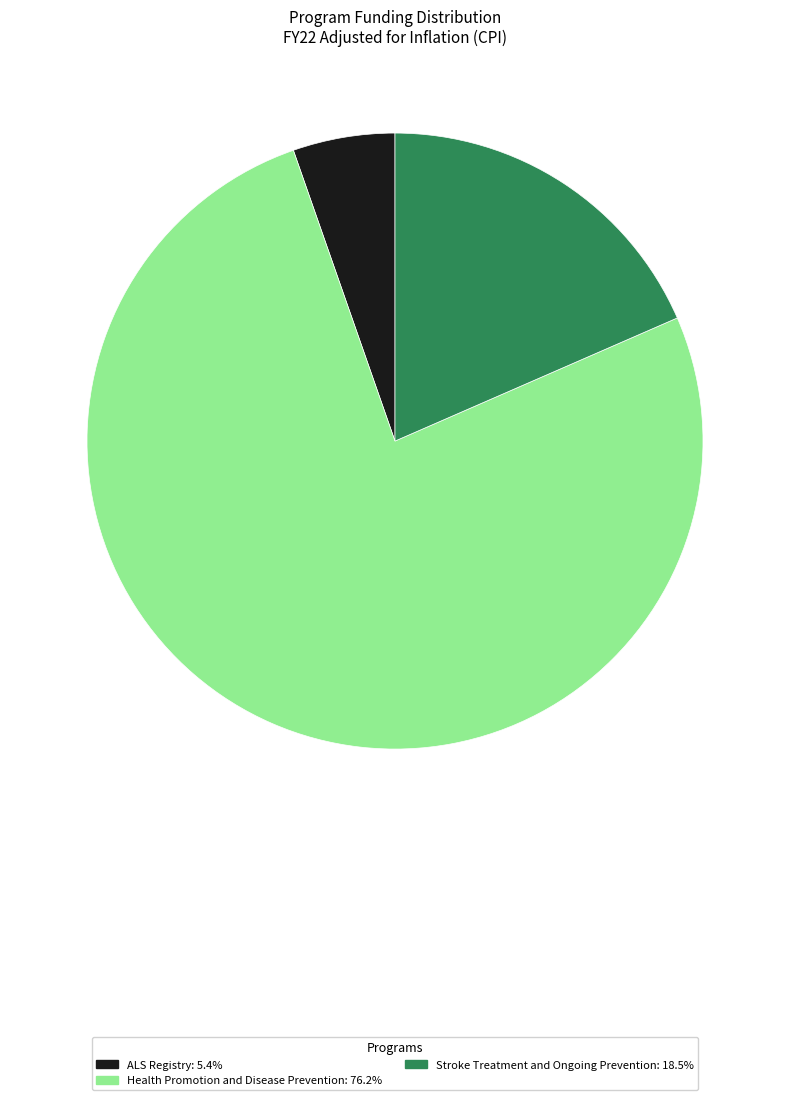

Is there any slice that represents more than half of the pie?

Yes